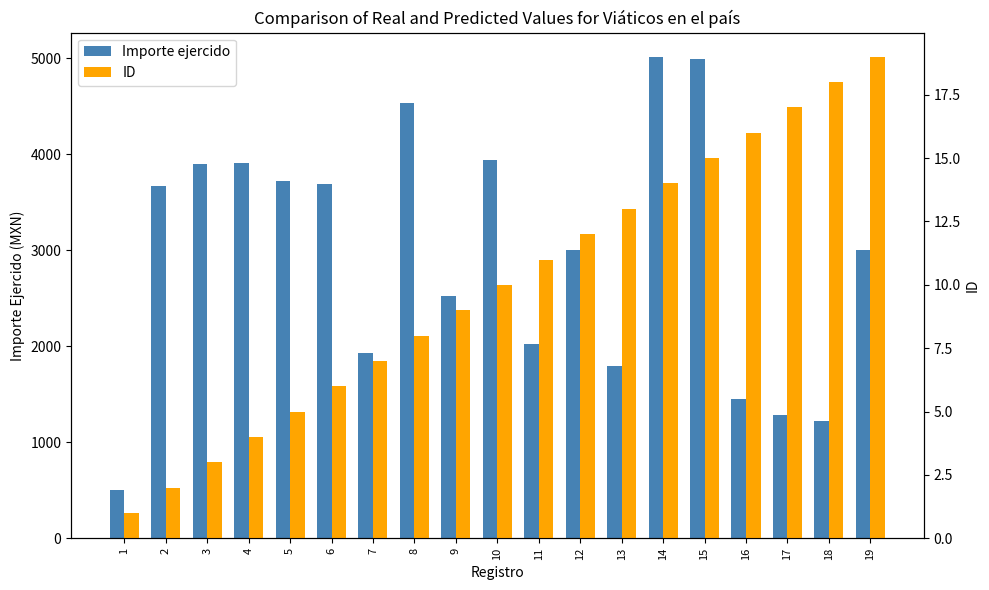

Which series has the widest spread of values?

Importe ejercido